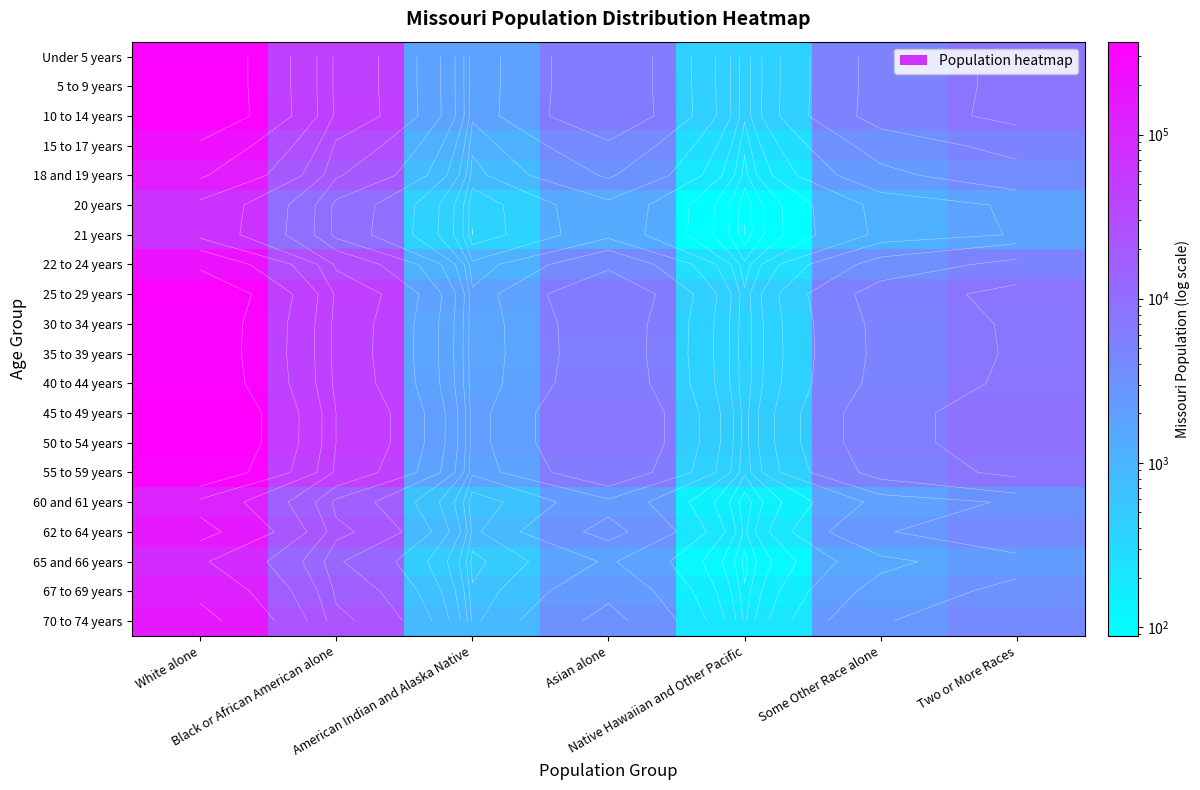

What is the average value of the 70 to 74 years series?

27633.9